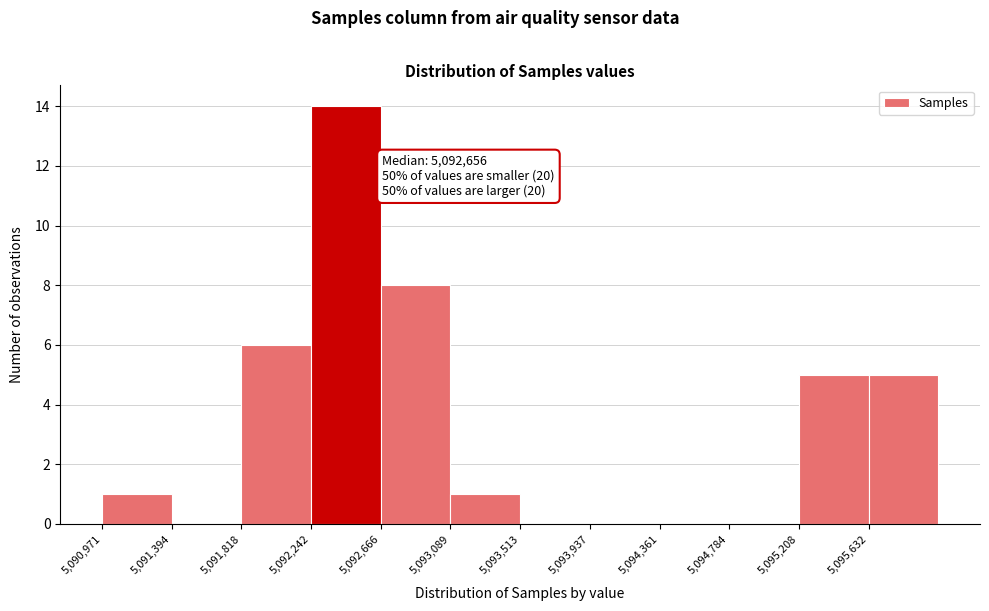

Which range on the x-axis has the tallest bar?

5092250 to 5092650